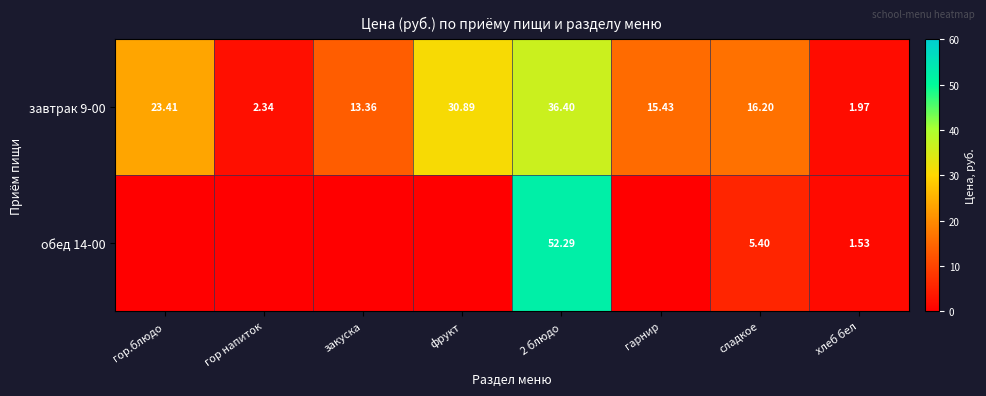

Is the value of обед 14-00 at сладкое greater than the value of завтрак 9-00 at фрукт?

No